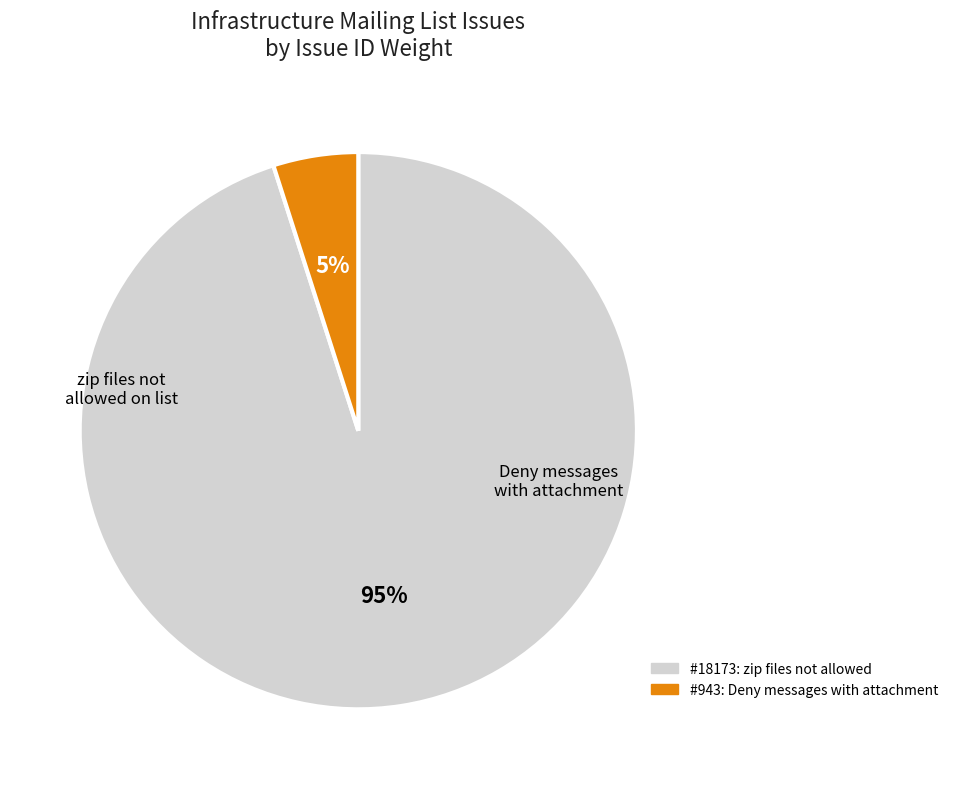

Does any single category account for the majority?

Yes